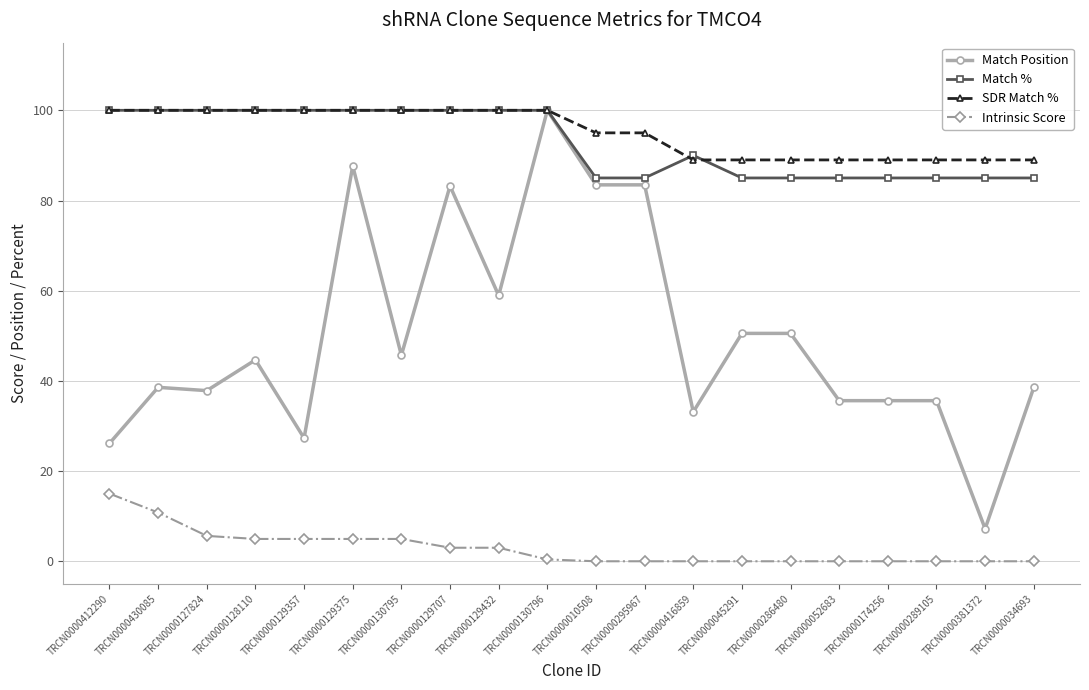

Is the value of Match Position at TRCN0000129375 greater than the value of Match % at TRCN0000129375?

No